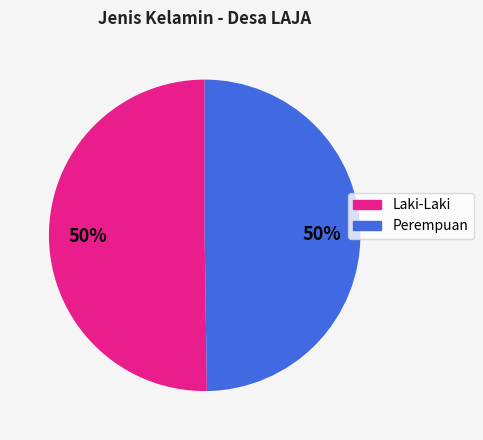

Is it true that Perempuan is 62% of the pie?

False